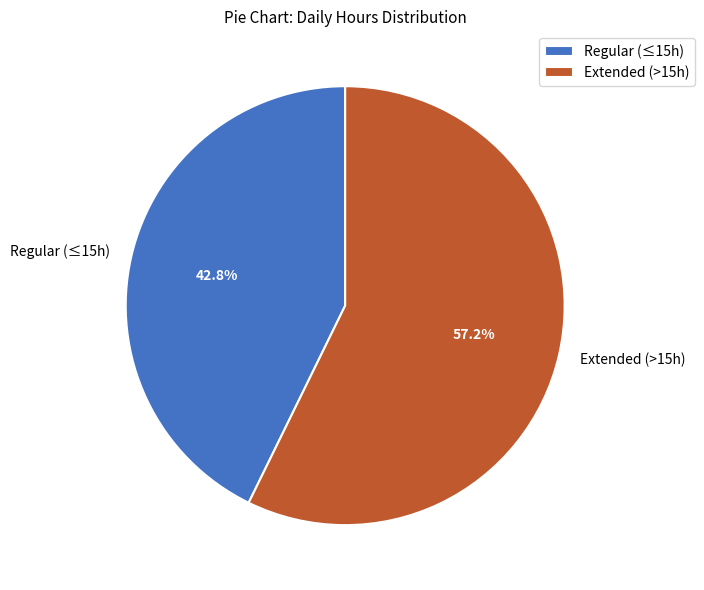

How much of the chart is everything except Extended (>15h)?

42.8%